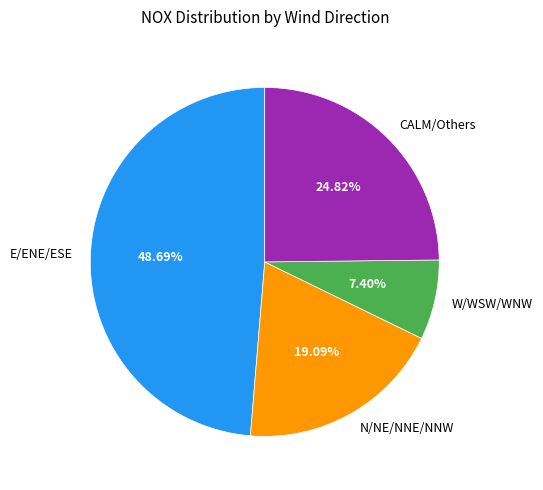

What is the largest slice in the pie chart?

E/ENE/ESE